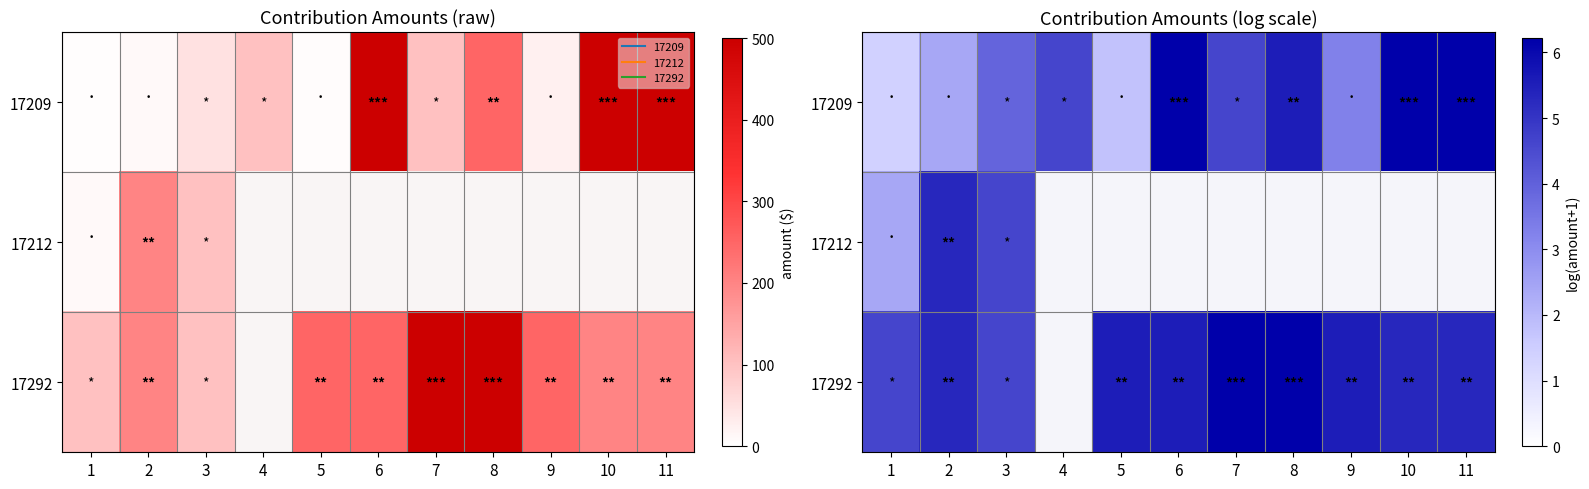

Which category has the lowest value across all series?

1